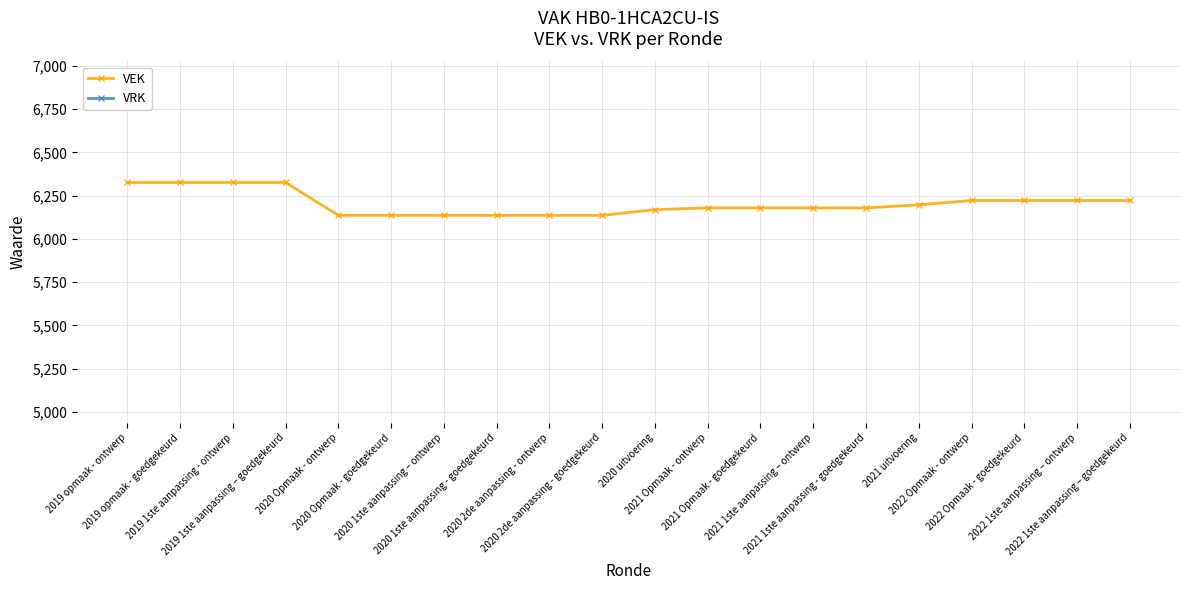

Which has a higher value, 2020 2de aanpassing - ontwerp or 2020 1ste aanpassing - goedgekeurd?

2020 2de aanpassing - ontwerp